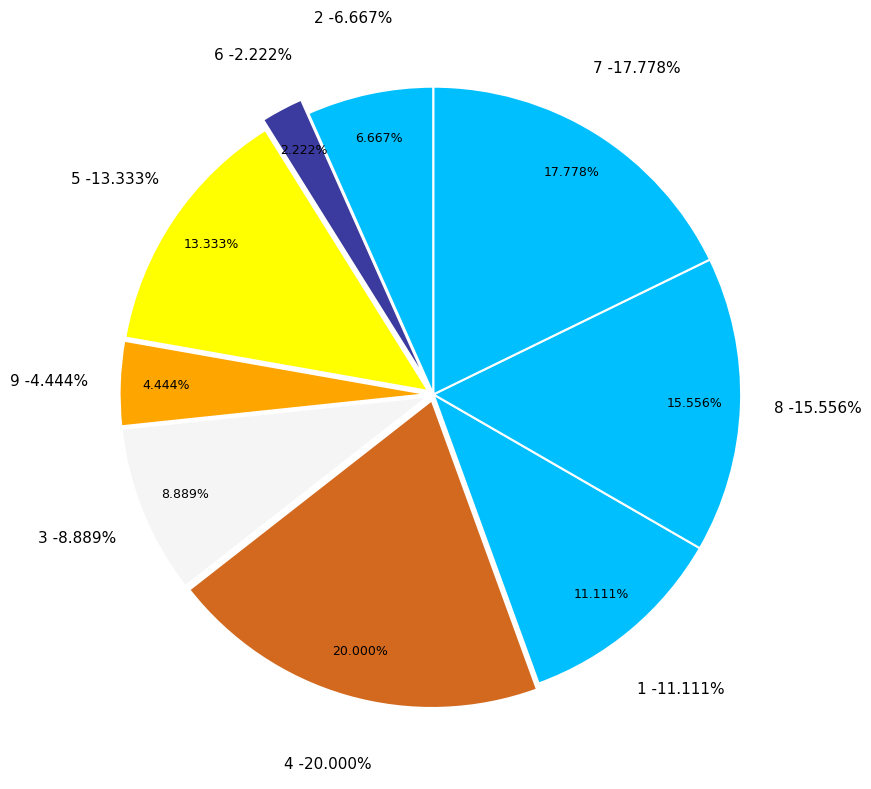

Is 5 the majority of the pie?

No